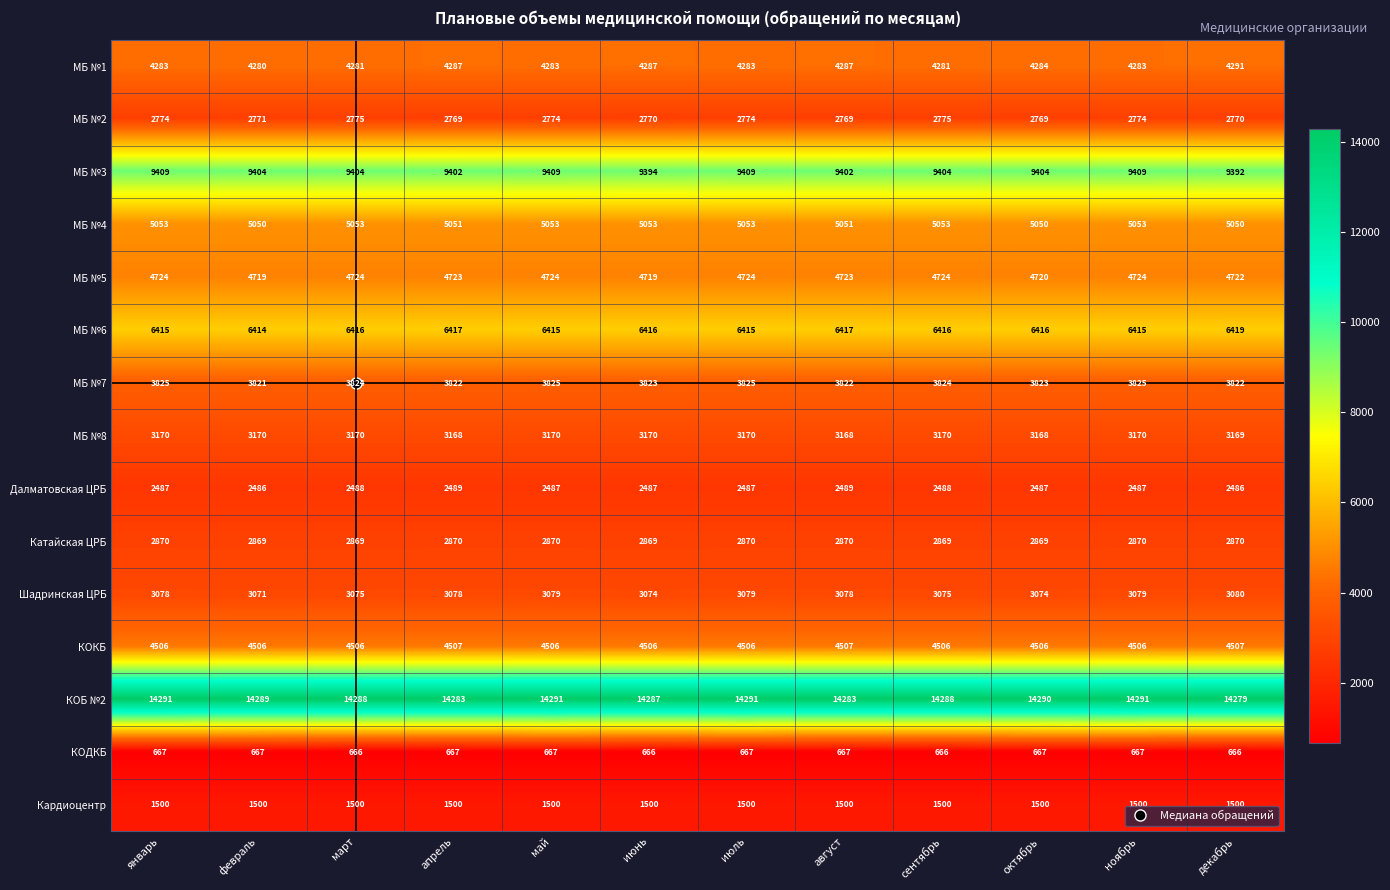

At how many categories does at least one series exceed 9311?

12